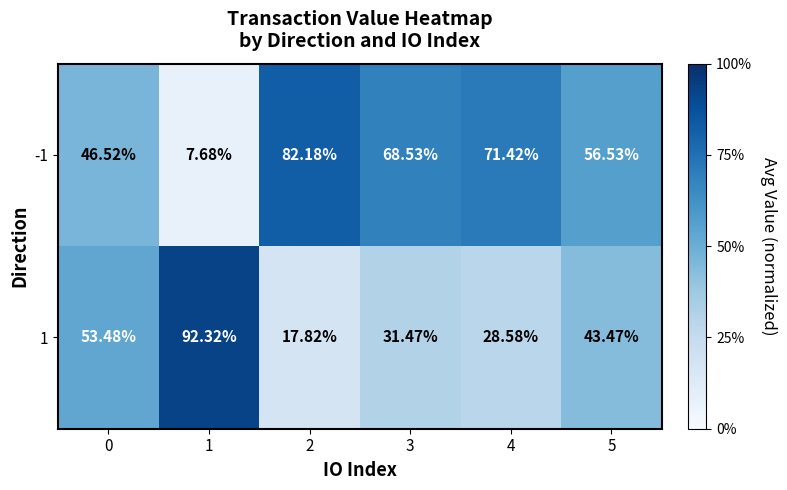

What is the difference between the highest and lowest values at 5?

13.1